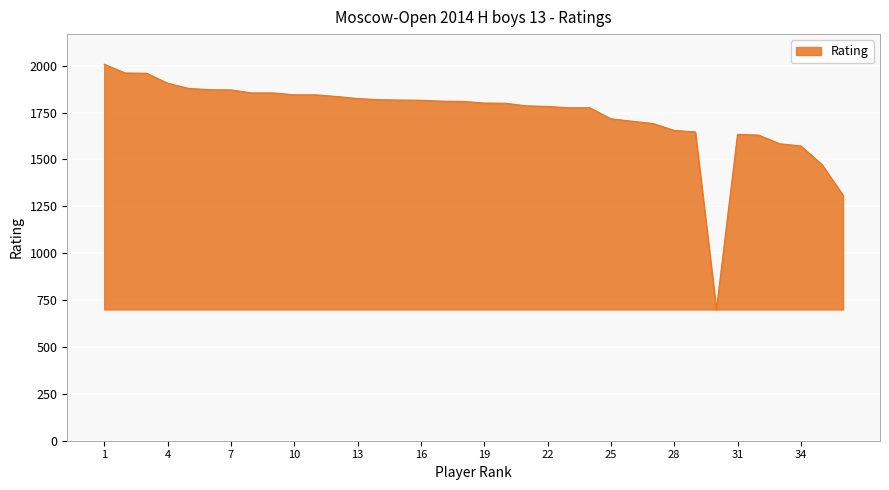

What is the sum of all values?

62631